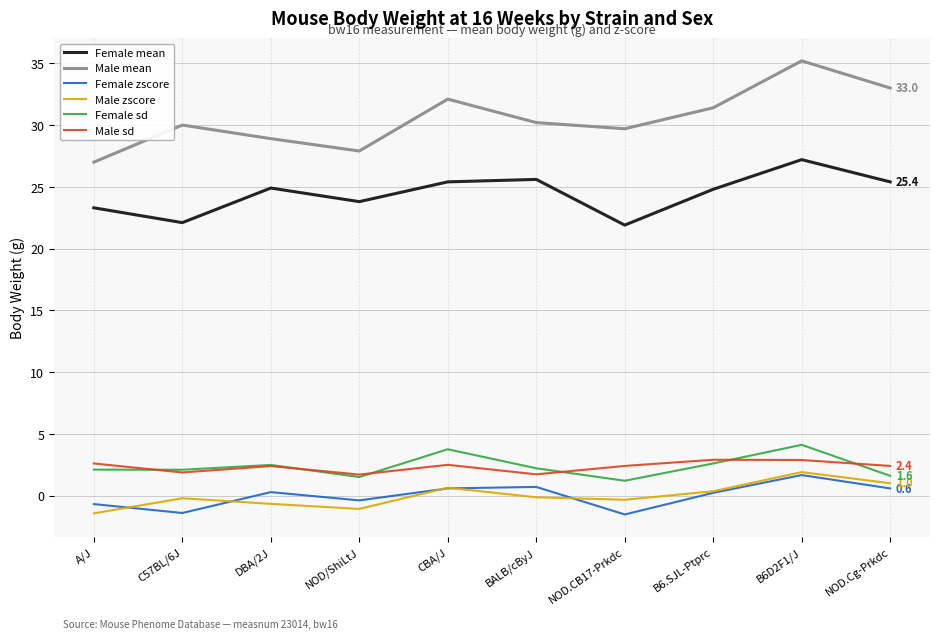

What is the difference between the Female sd values at B6D2F1/J and BALB/cByJ?

1.9